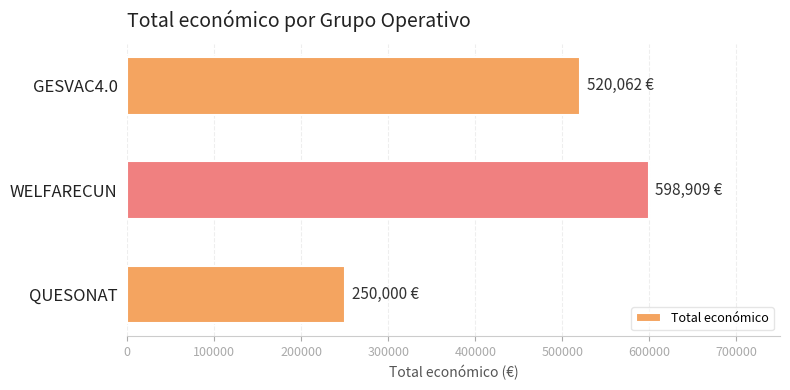

Rank the categories by value from highest to lowest.

WELFARECUN, GESVAC4.0, QUESONAT